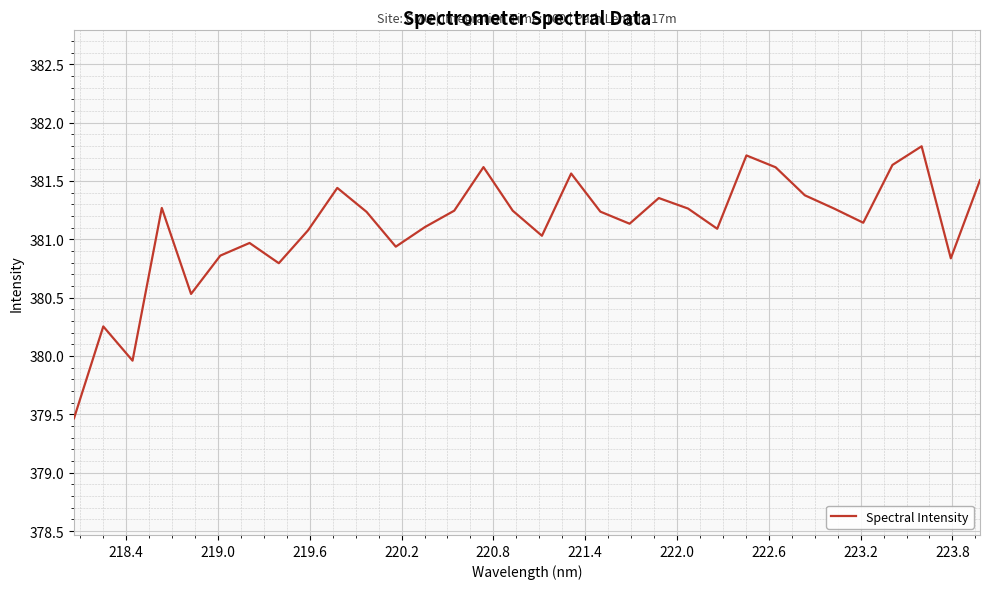

What is the minimum value shown in the chart?

379.5